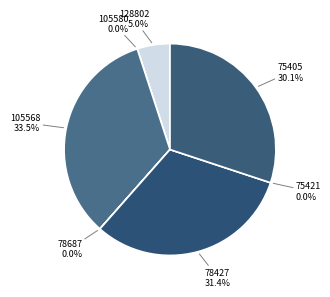

What is the ratio of the value at 128802 to the value at 78427?

0.2